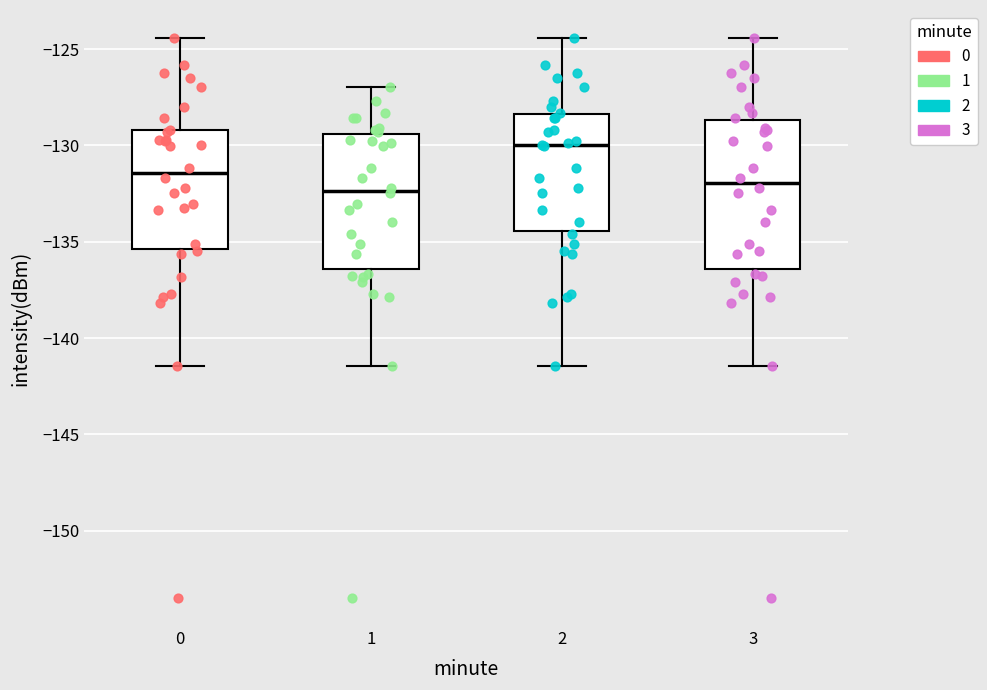

Reading left to right, read every box against the y-axis: the position of its median line, the range the box covers, and the ends of its whiskers. The values are not printed on the chart, so give them approximately, as read against the axis.

0: median -131.5, box -135.5 to -129.0, whiskers -141.5 to -124.5
1: median -132.5, box -136.5 to -129.5, whiskers -141.5 to -127.0
2: median -130.0, box -134.5 to -128.5, whiskers -141.5 to -124.5
3: median -132.0, box -136.5 to -128.5, whiskers -141.5 to -124.5